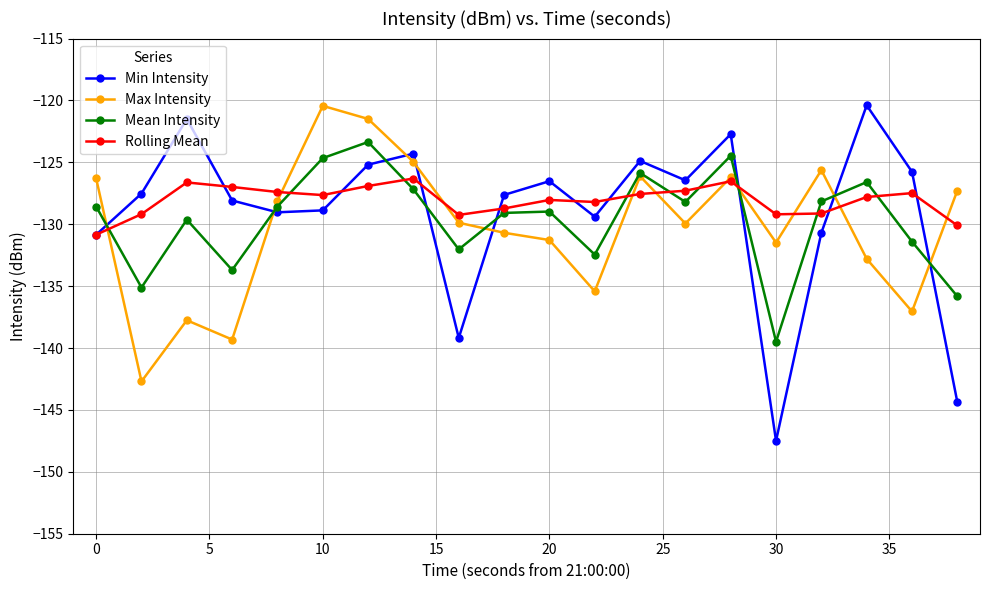

In Max Intensity, how many points are higher than both neighbors (excluding endpoints)?

5